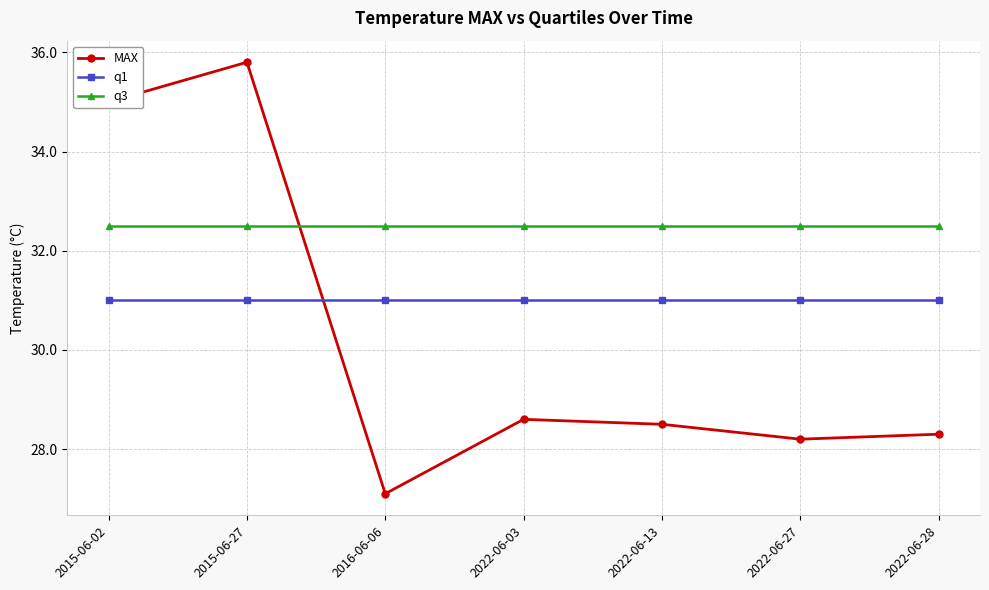

In MAX, how many points are higher than both neighbors (excluding endpoints)?

2